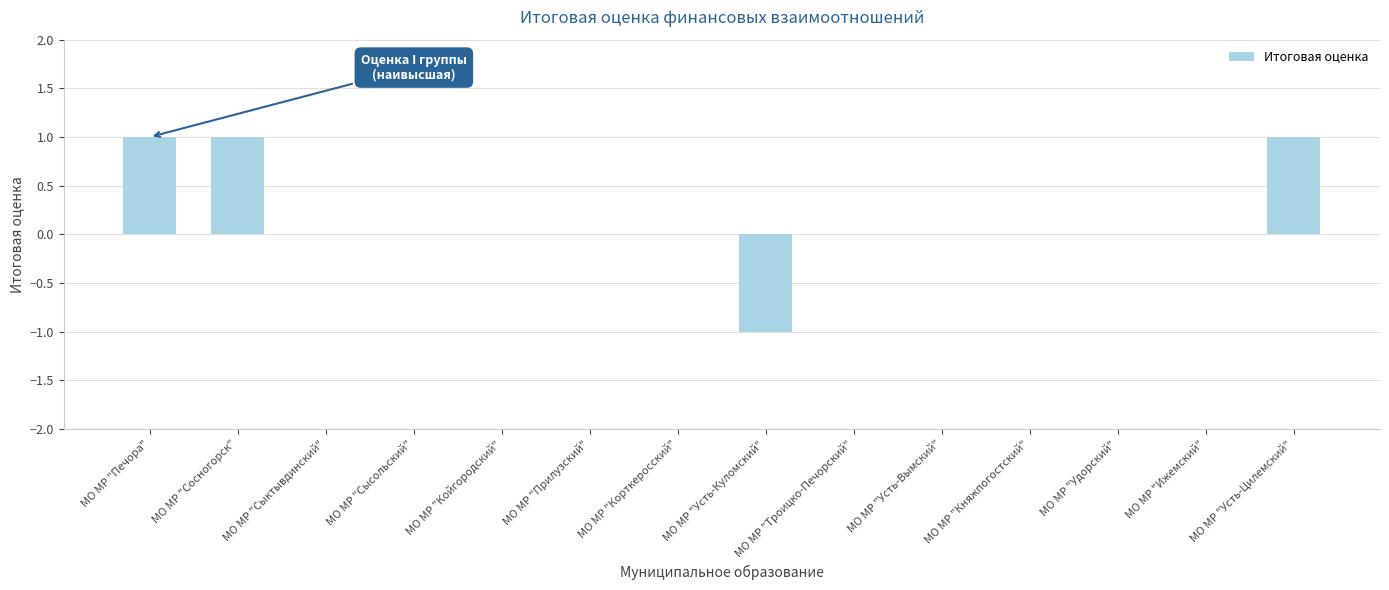

True or false: the data shows 0 at МО МР "Прилузский".

True